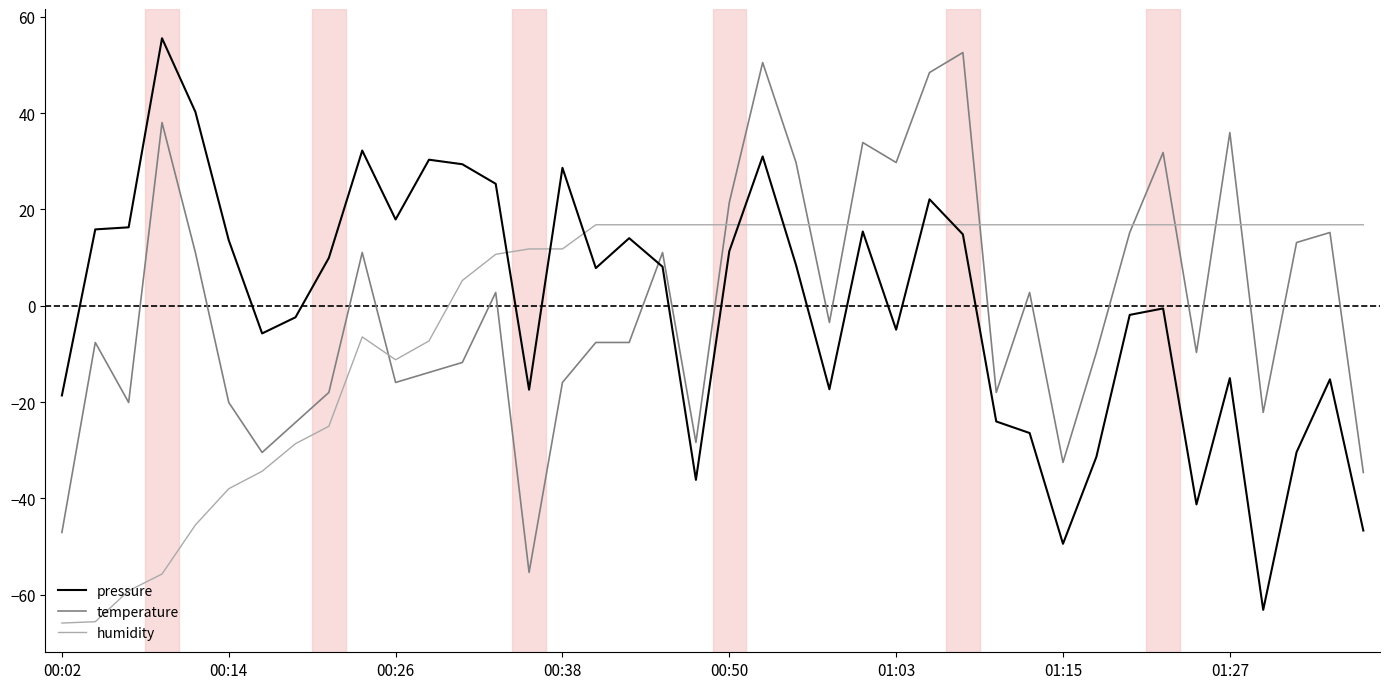

Which series has the widest spread of values?

pressure